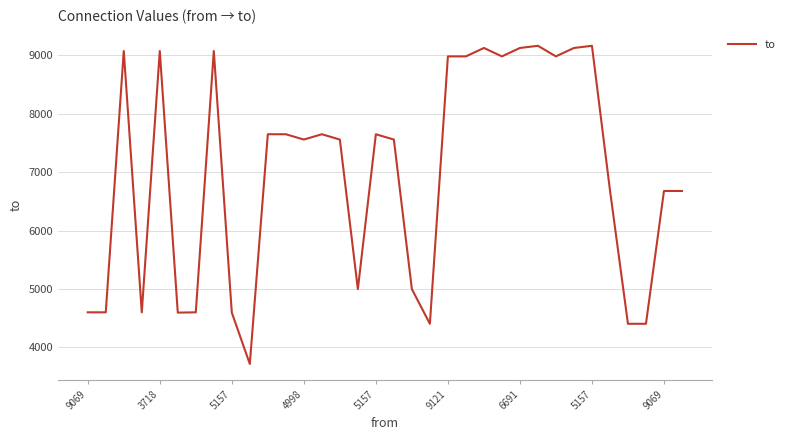

What is the smallest value displayed?

3718